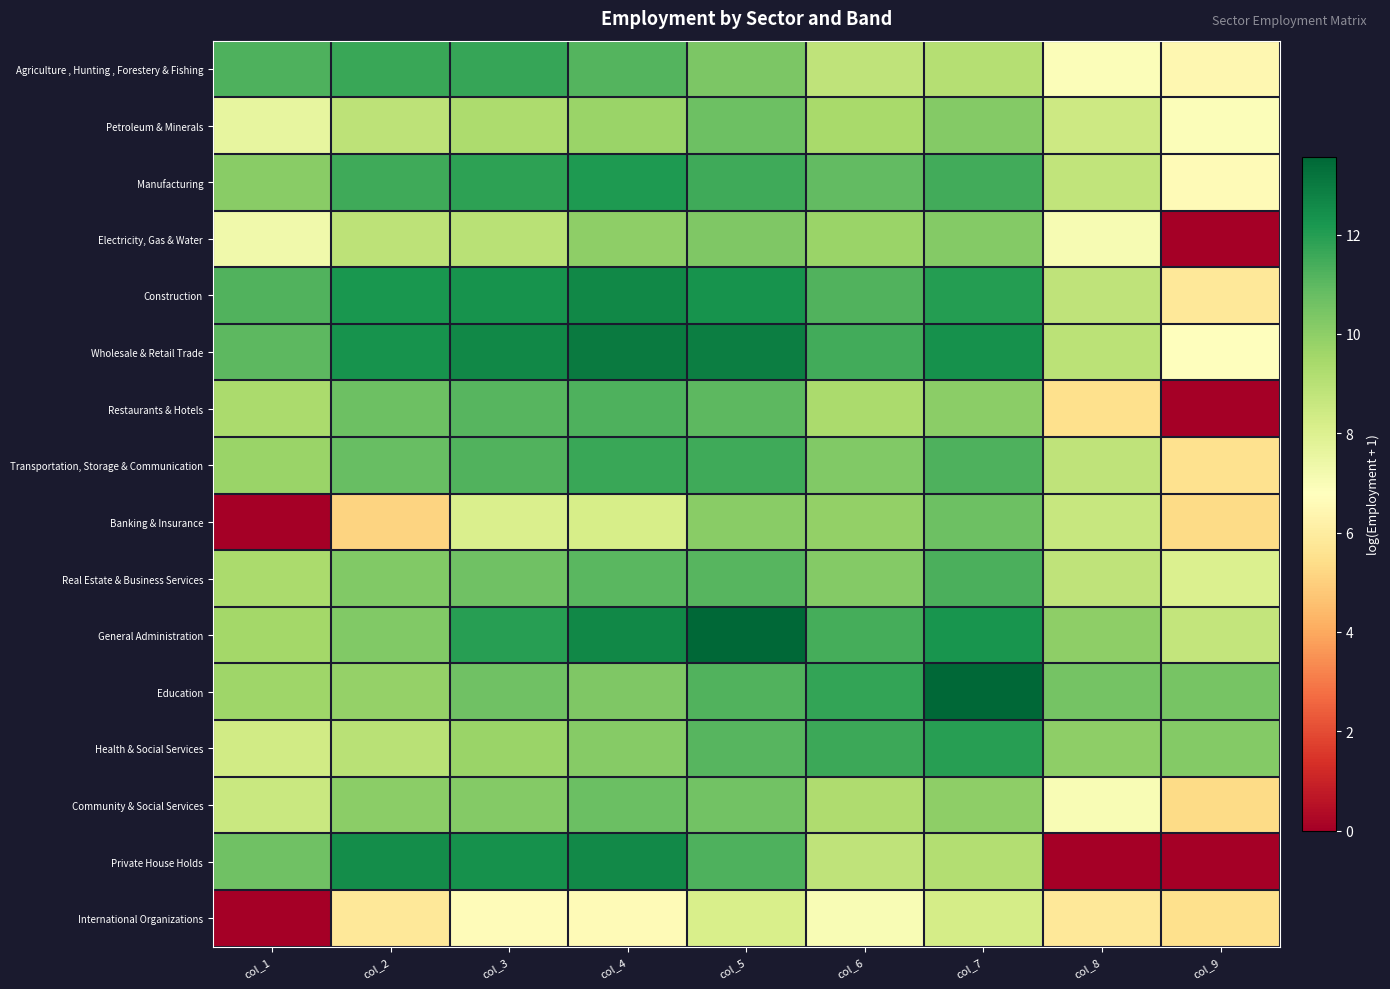

At how many categories does at least one series exceed 7?

9